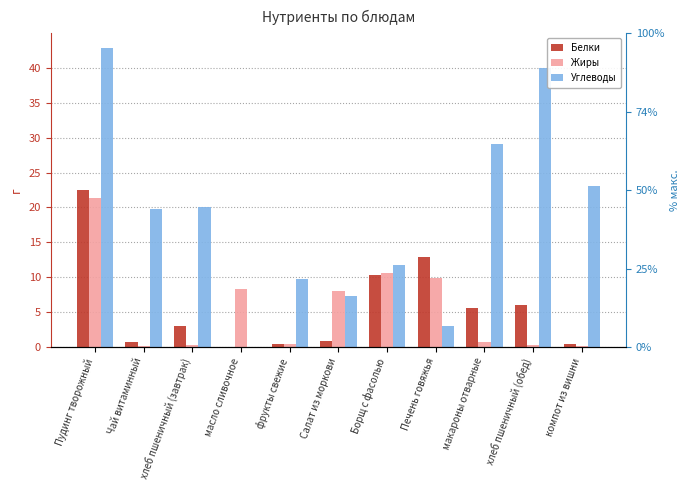

Where is Жиры nearest to the value 10?

Печень говяжья